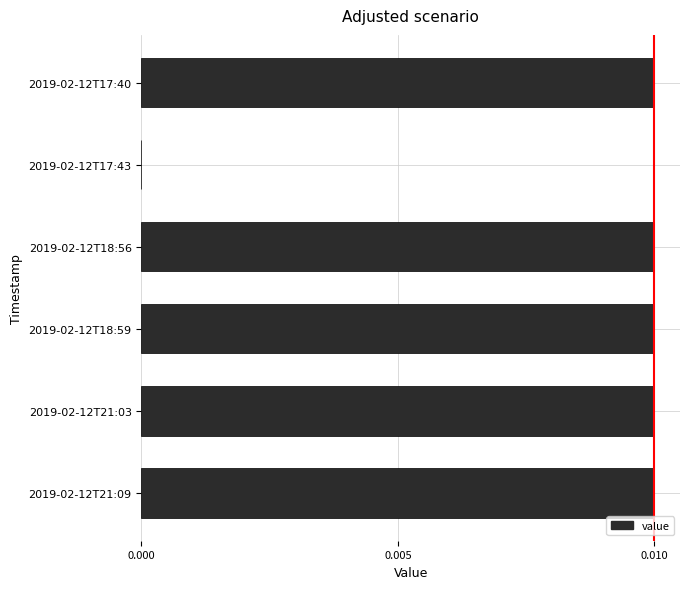

Is it true that the value at 2019-02-12T18:59 is 0.0?

True